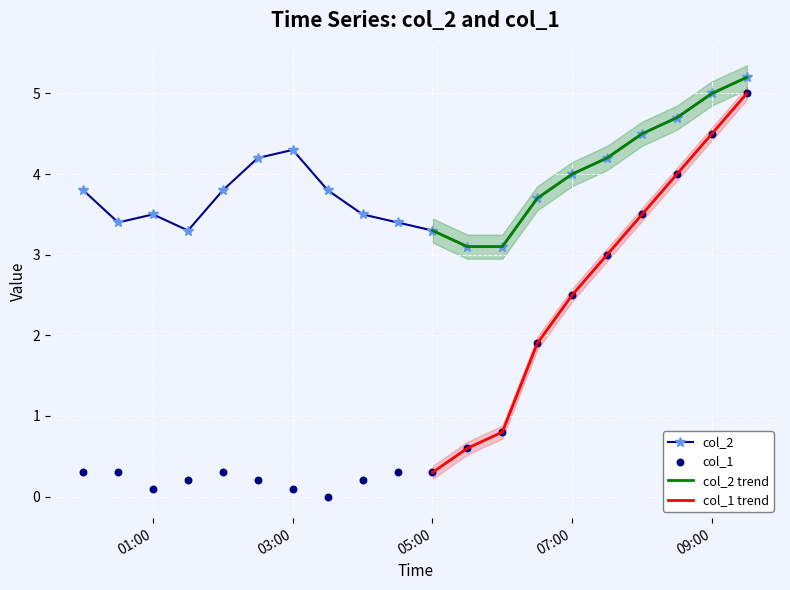

Is it true that col_2 equals 3.3 at 05:00?

True